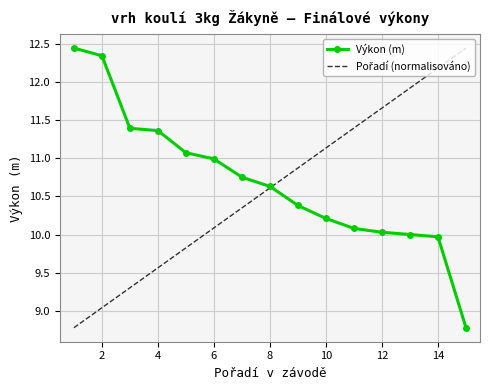

What is the minimum value shown in the chart?

8.8